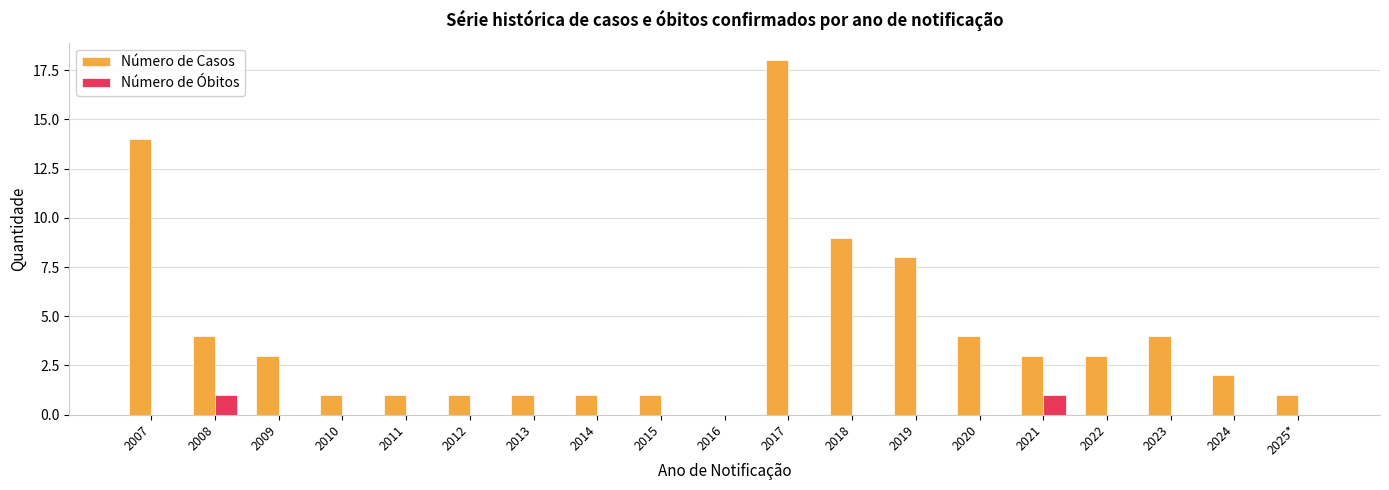

At which category does the chart reach its peak across all series?

2017